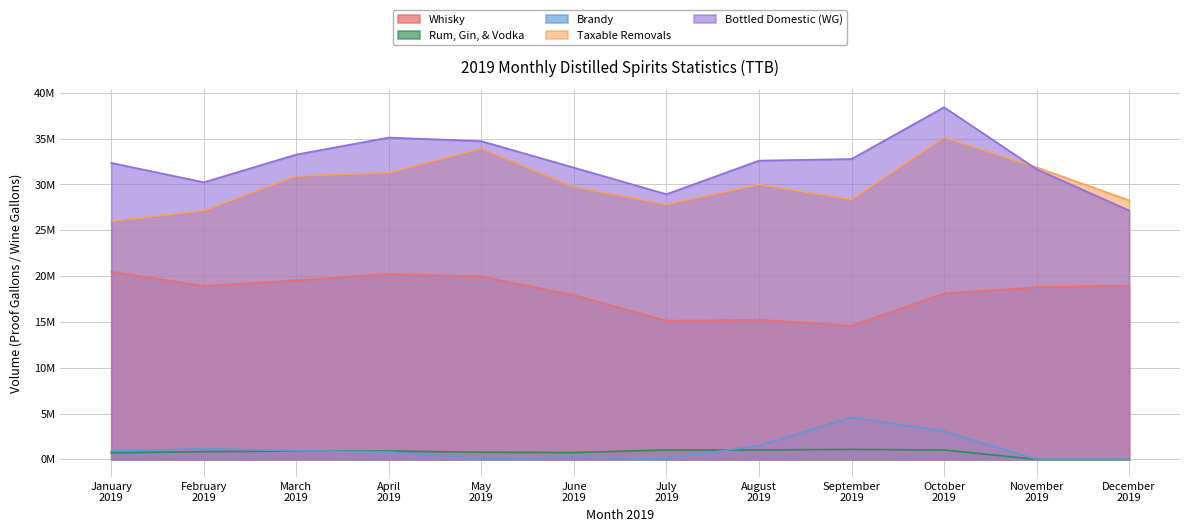

True or false: Whisky has a value of 10783075 at November 2019.

False